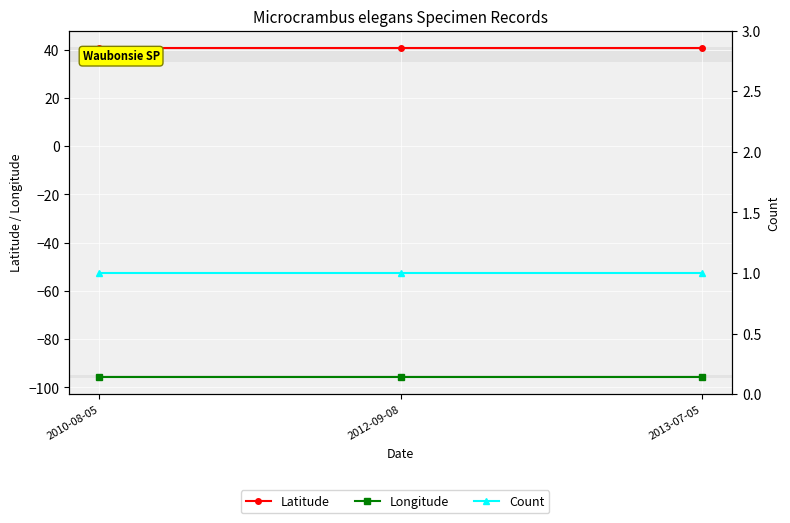

Which series has the largest total across all categories?

Latitude